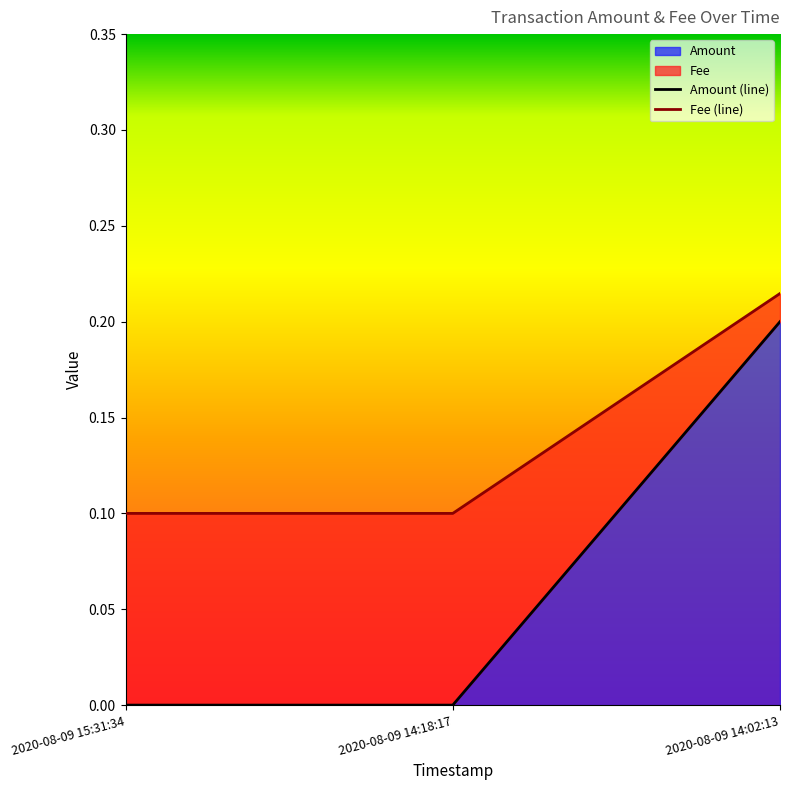

True or false: Amount has a value of 0.0 at 2020-08-09 15:31:34.

True